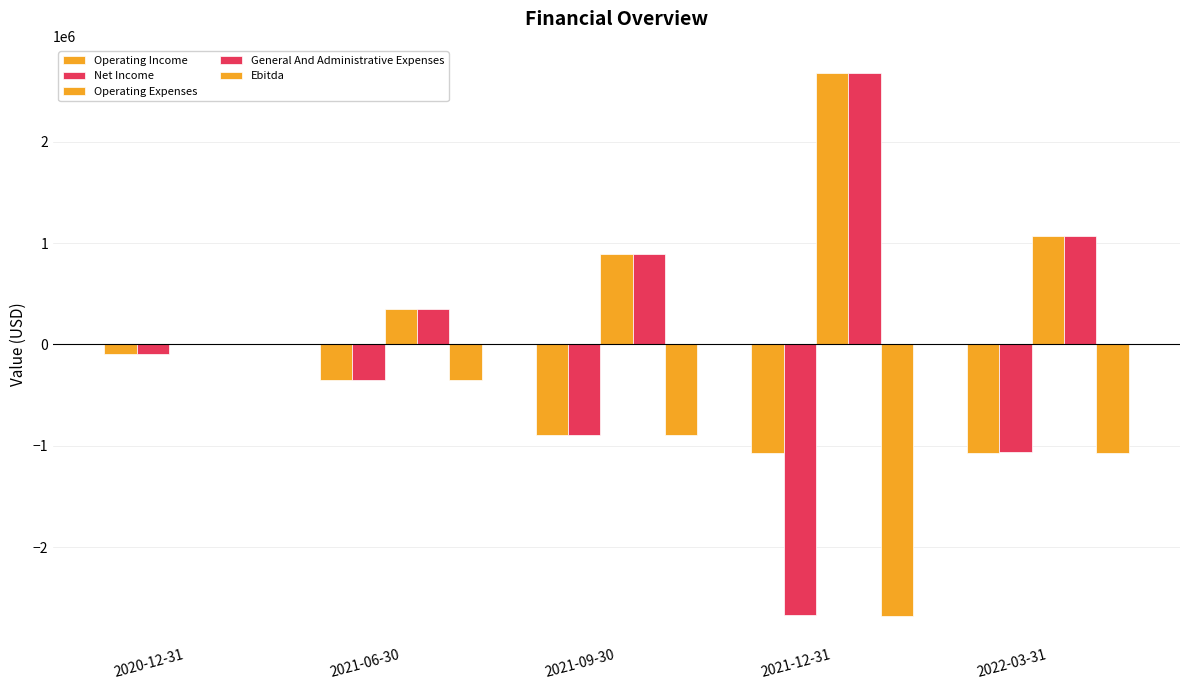

Count the number of categories in the chart.

5